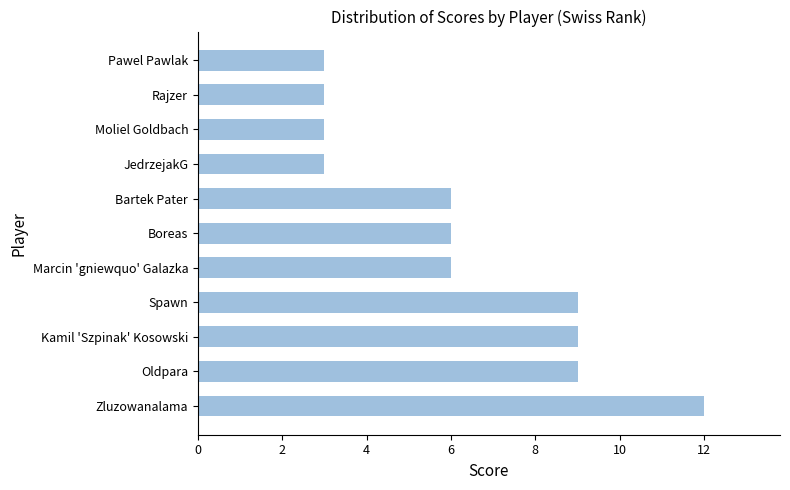

What is the change in value from Spawn to Rajzer?

-6